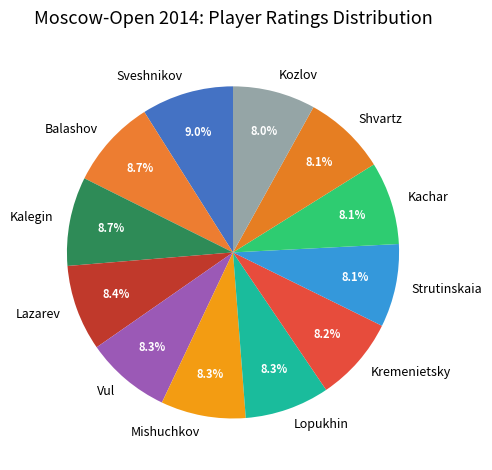

What is the ratio of the value at Mishuchkov to the value at Kachar?

1.0